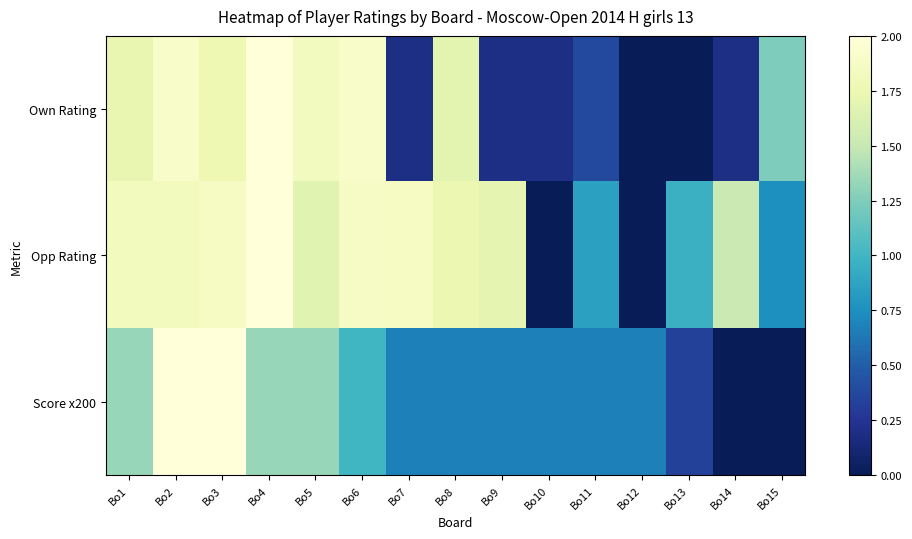

Reading left to right, list all the values displayed in this chart.

Own Rating: Bo1=1.7	Bo2=1.9	Bo3=1.8	Bo4=2.0	Bo5=1.8	Bo6=1.9	Bo7=0.2	Bo8=1.7	Bo9=0.2	Bo10=0.2	Bo11=0.4	Bo12=0.0	Bo13=0.0	Bo14=0.2	Bo15=1.2
Opp Rating: Bo1=1.8	Bo2=1.8	Bo3=1.9	Bo4=2.0	Bo5=1.7	Bo6=1.9	Bo7=1.9	Bo8=1.7	Bo9=1.7	Bo10=0.0	Bo11=0.9	Bo12=0.0	Bo13=1.0	Bo14=1.5	Bo15=0.7
Score x200: Bo1=1.3	Bo2=2.0	Bo3=2.0	Bo4=1.3	Bo5=1.3	Bo6=1.0	Bo7=0.7	Bo8=0.7	Bo9=0.7	Bo10=0.7	Bo11=0.7	Bo12=0.7	Bo13=0.3	Bo14=0.0	Bo15=0.0